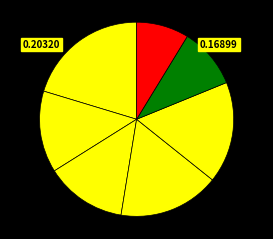

Is there any slice that represents more than half of the pie?

No